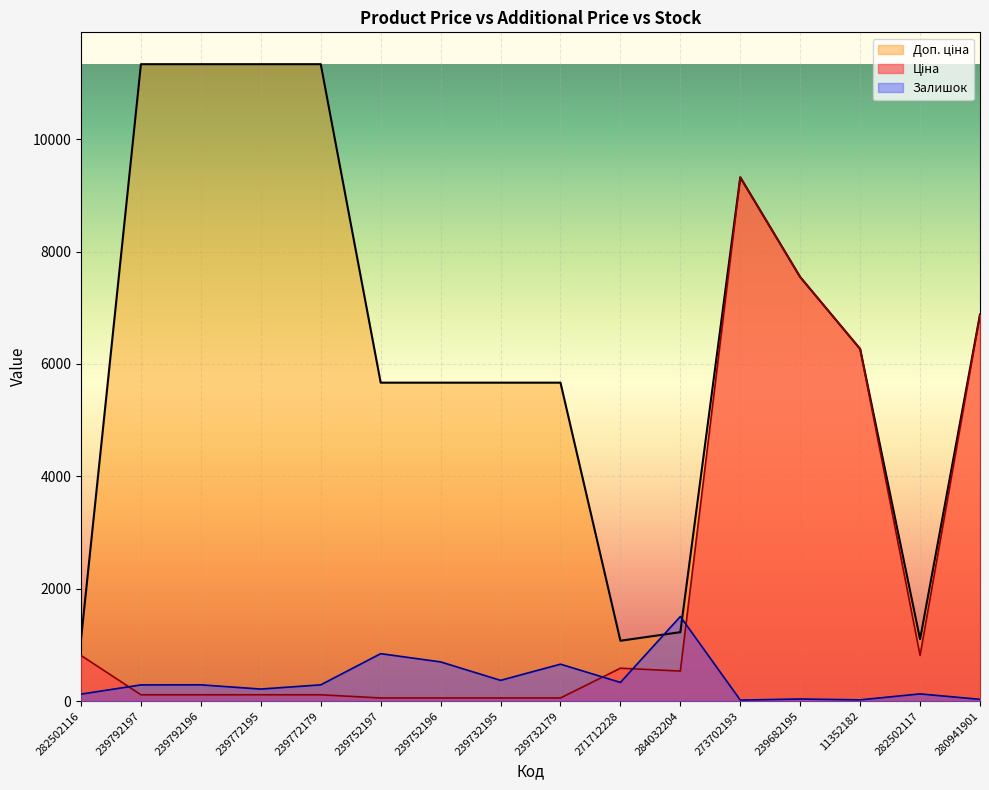

What is the spread (max minus min) of values at 239752197?

5610.3